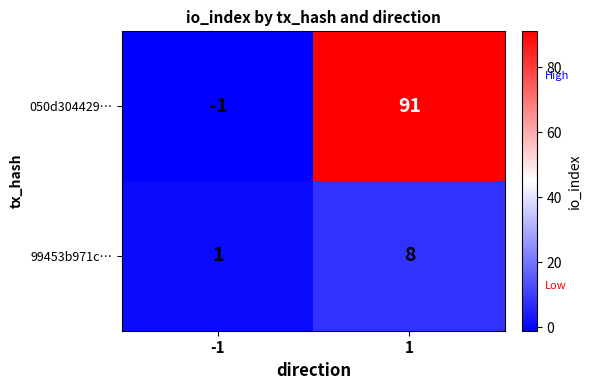

Reading left to right, what are all the values shown in this chart?

050d304429…: -1=-1	1=91
99453b971c…: -1=1	1=8